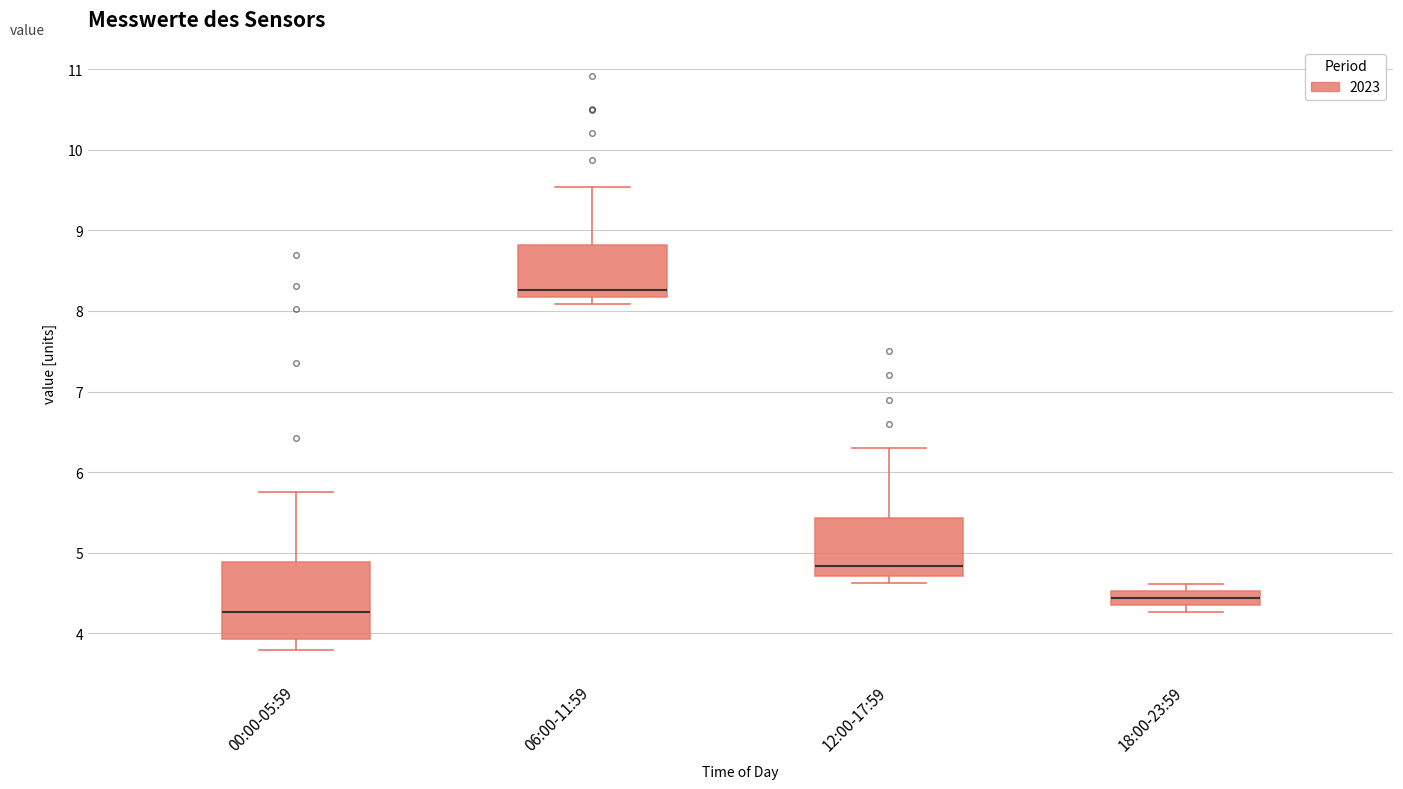

Reading left to right, read every box against the y-axis: the position of its median line, the range the box covers, and the ends of its whiskers. The values are not printed on the chart, so give them approximately, as read against the axis.

00:00-05:59: median 4.3, box 3.9 to 4.9, whiskers 3.8 to 5.8
06:00-11:59: median 8.3, box 8.2 to 8.8, whiskers 8.1 to 9.5
12:00-17:59: median 4.8, box 4.7 to 5.4, whiskers 4.6 to 6.3
18:00-23:59: median 4.4, box 4.3 to 4.5, whiskers 4.3 (below the box's lower edge) to 4.6